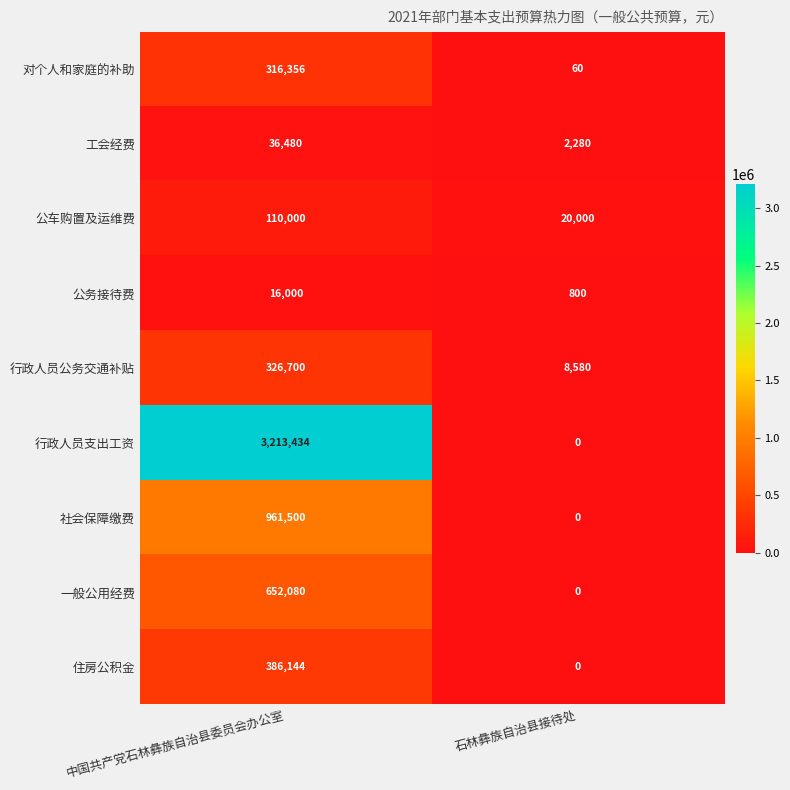

What is the difference between the highest and lowest values at 中国共产党石林彝族自治县委员会办公室?

3197434